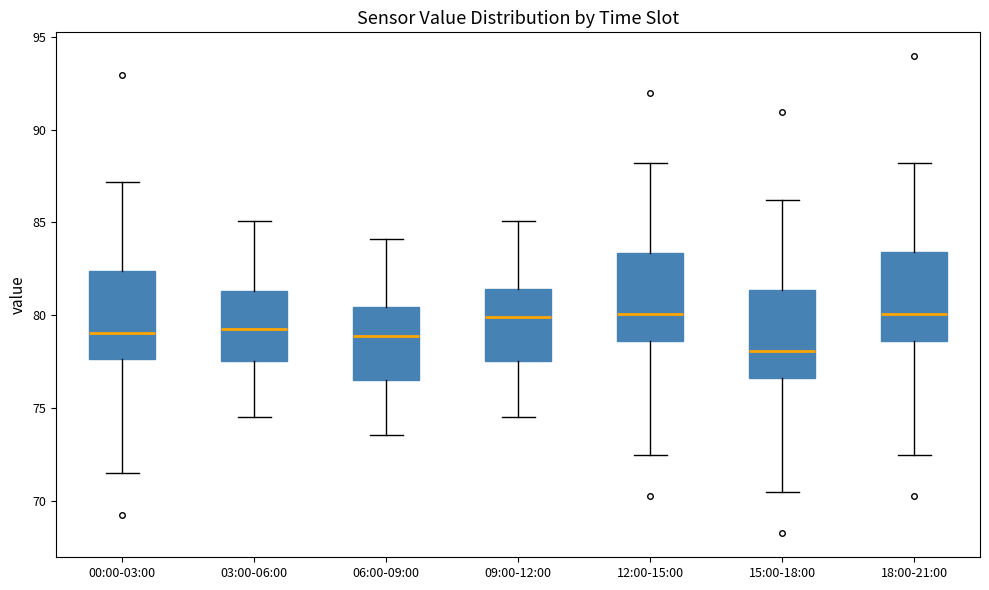

Reading left to right, transcribe this box plot: for each box, give where its median line is, the range the box spans, and where its two whiskers end, as read against the y-axis. The values are not printed on the chart, so give them approximately, as read against the axis.

00:00-03:00: median 79.0, box 77.5 to 82.5, whiskers 71.5 to 87.0
03:00-06:00: median 79.0, box 77.5 to 81.5, whiskers 74.5 to 85.0
06:00-09:00: median 79.0, box 76.5 to 80.5, whiskers 73.5 to 84.0
09:00-12:00: median 80.0, box 77.5 to 81.5, whiskers 74.5 to 85.0
12:00-15:00: median 80.0, box 78.5 to 83.5, whiskers 72.5 to 88.0
15:00-18:00: median 78.0, box 76.5 to 81.5, whiskers 70.5 to 86.0
18:00-21:00: median 80.0, box 78.5 to 83.5, whiskers 72.5 to 88.0